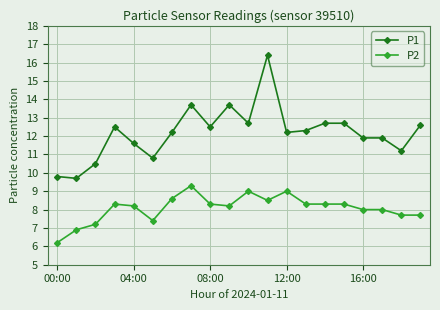

What is the value of the P2 point at the 19th from the left?

7.7